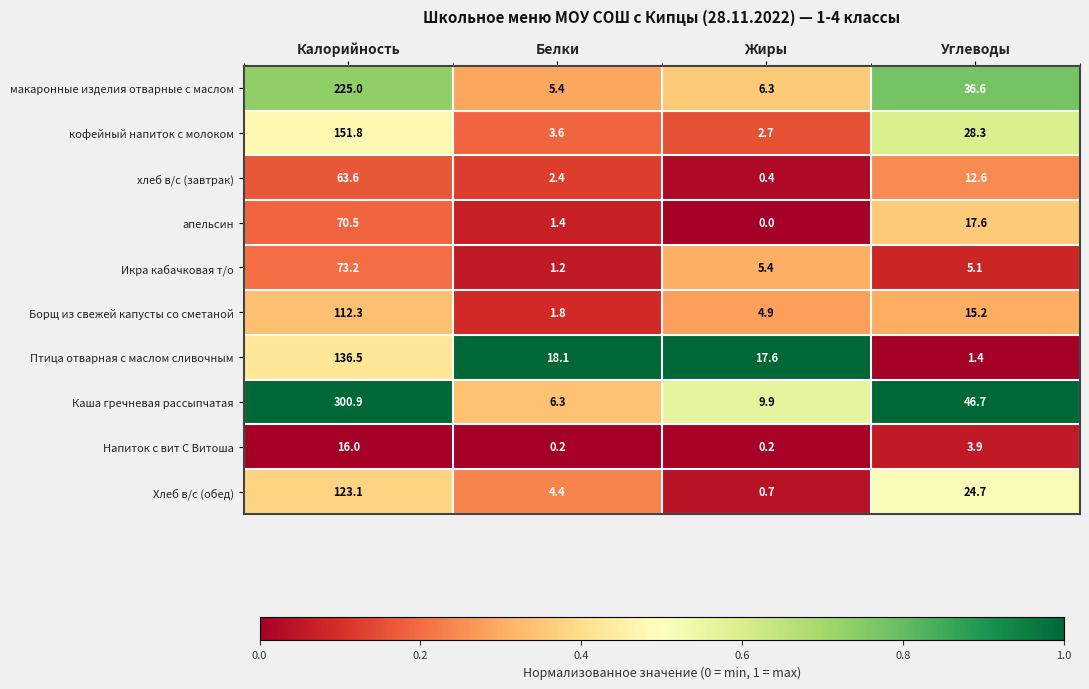

Is it true that Каша гречневая рассыпчатая equals 46.7 at Углеводы?

True